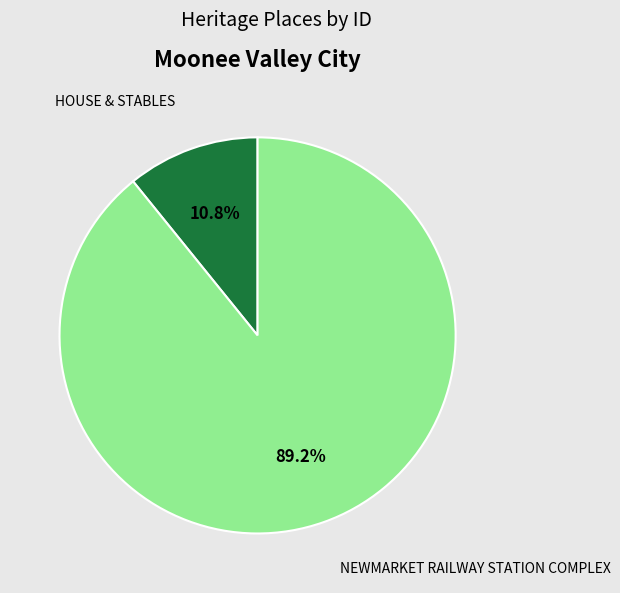

Between NEWMARKET RAILWAY STATION COMPLEX and HOUSE & STABLES, which is larger?

NEWMARKET RAILWAY STATION COMPLEX